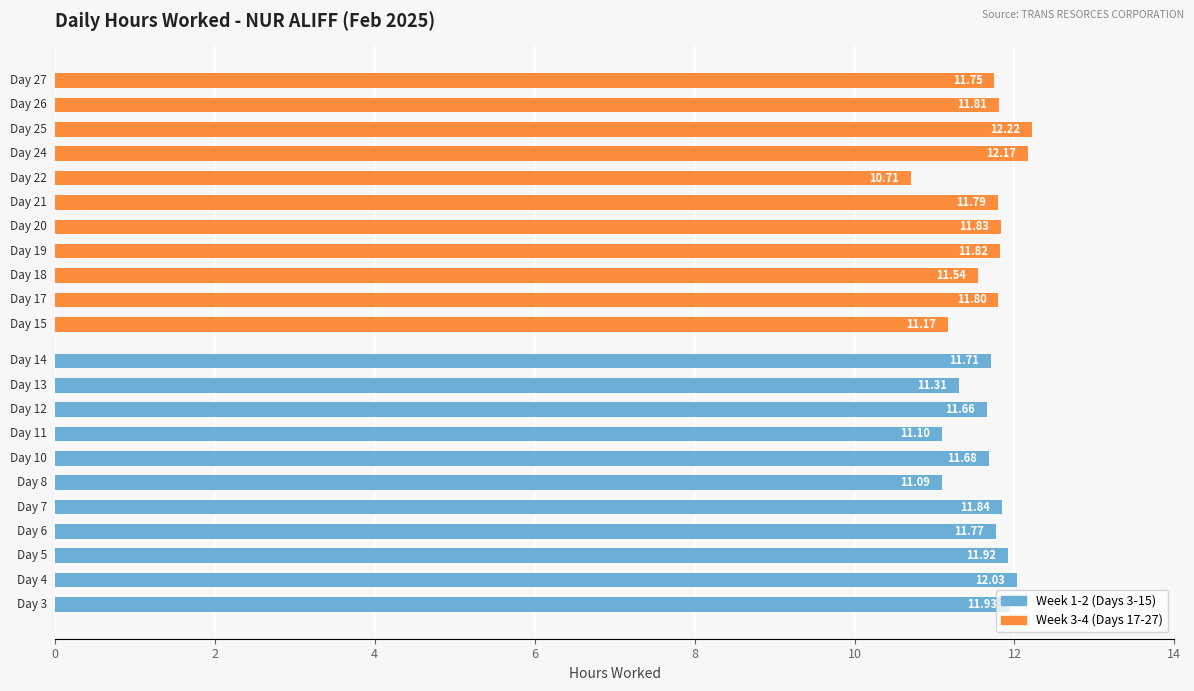

What is the difference between the maximum and minimum values in the Week 1-2 (Days 3-15) series?

0.9